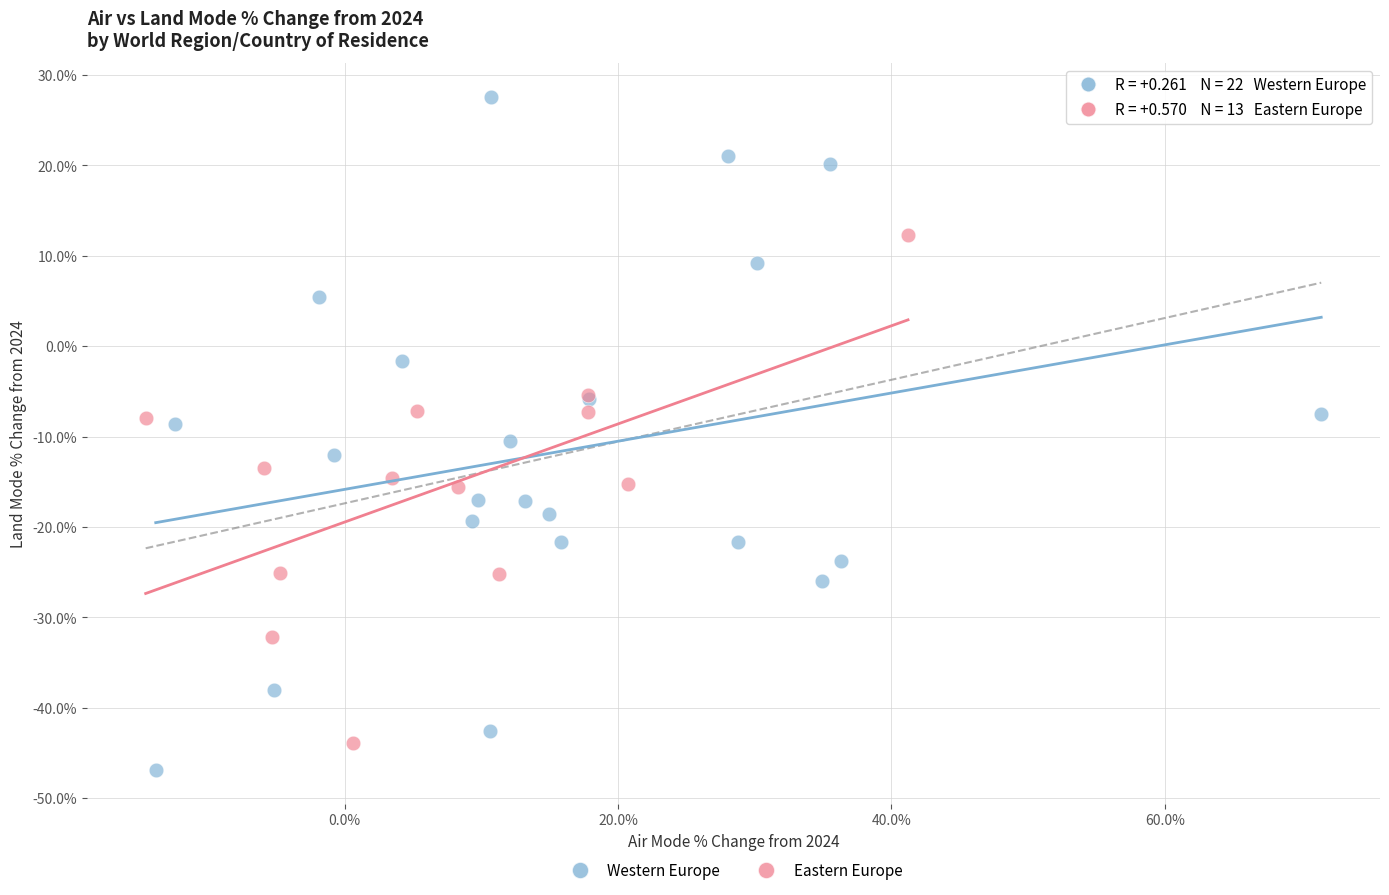

Which series contains the highest Y value?

Western Europe